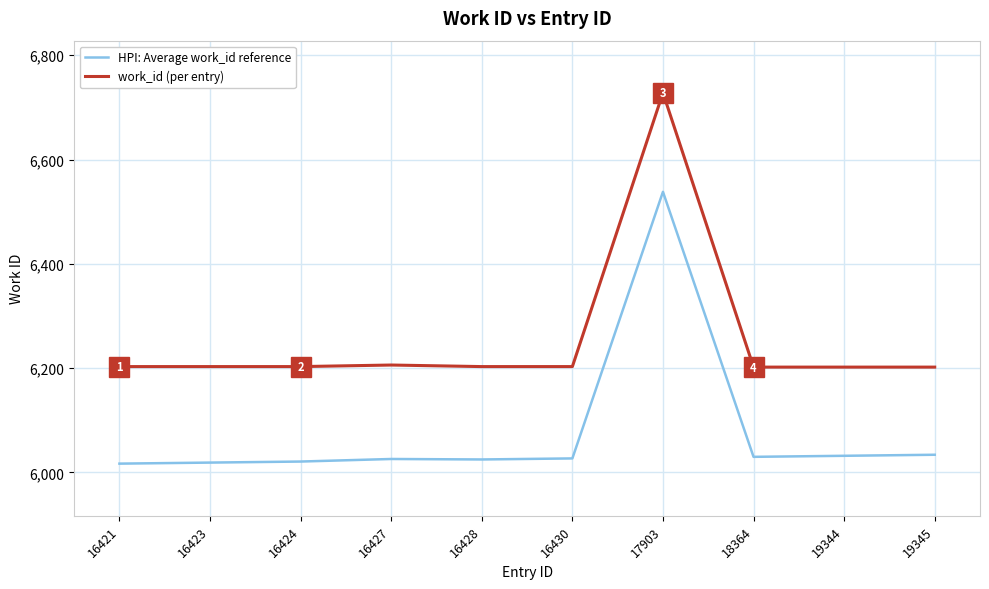

Is it true that HPI: Average work_id reference equals 6031.9 at 19344?

True